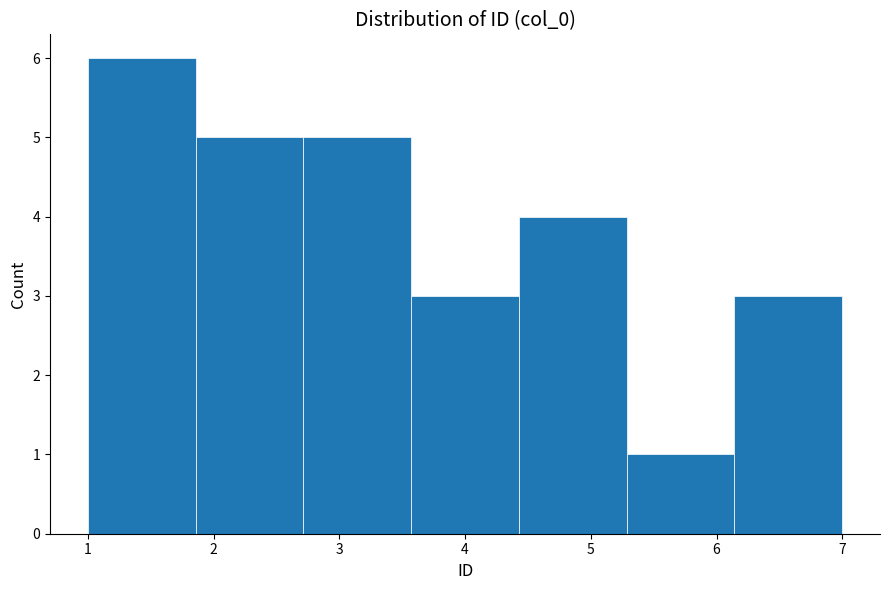

Over which range of the x-axis is the bar tallest?

1.0 to 1.9